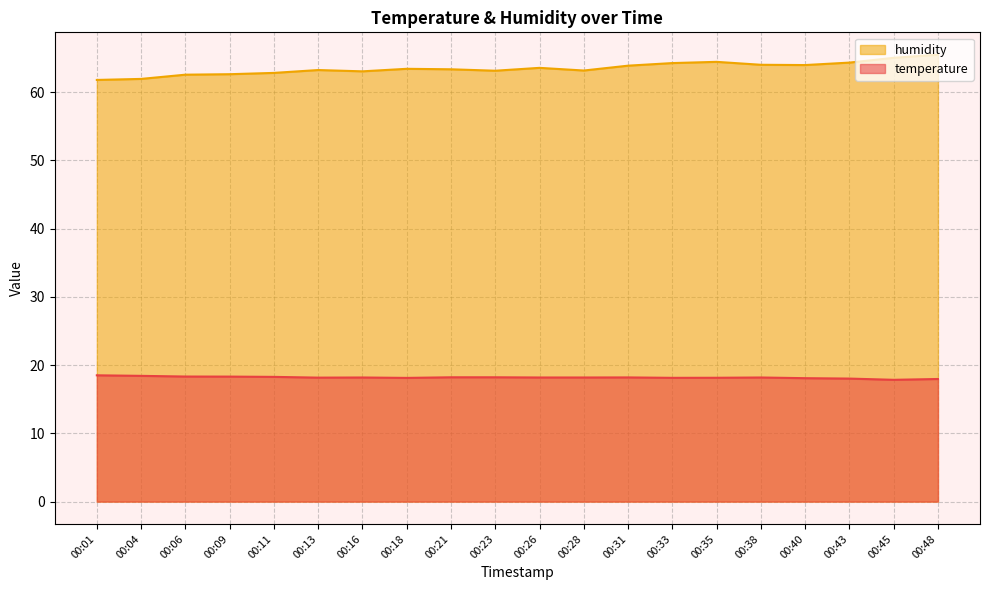

Reading left to right, transcribe all the data shown in this chart.

temperature: 00:01=18.5	00:04=18.4	00:06=18.3	00:09=18.3	00:11=18.3	00:13=18.2	00:16=18.2	00:18=18.1	00:21=18.2	00:23=18.2	00:26=18.2	00:28=18.2	00:31=18.2	00:33=18.1	00:35=18.1	00:38=18.2	00:40=18.1	00:43=18.0	00:45=17.8	00:48=18.0
humidity: 00:01=61.8	00:04=61.9	00:06=62.5	00:09=62.6	00:11=62.8	00:13=63.2	00:16=63.0	00:18=63.4	00:21=63.3	00:23=63.1	00:26=63.5	00:28=63.1	00:31=63.9	00:33=64.2	00:35=64.4	00:38=64.0	00:40=64.0	00:43=64.3	00:45=65.0	00:48=65.5